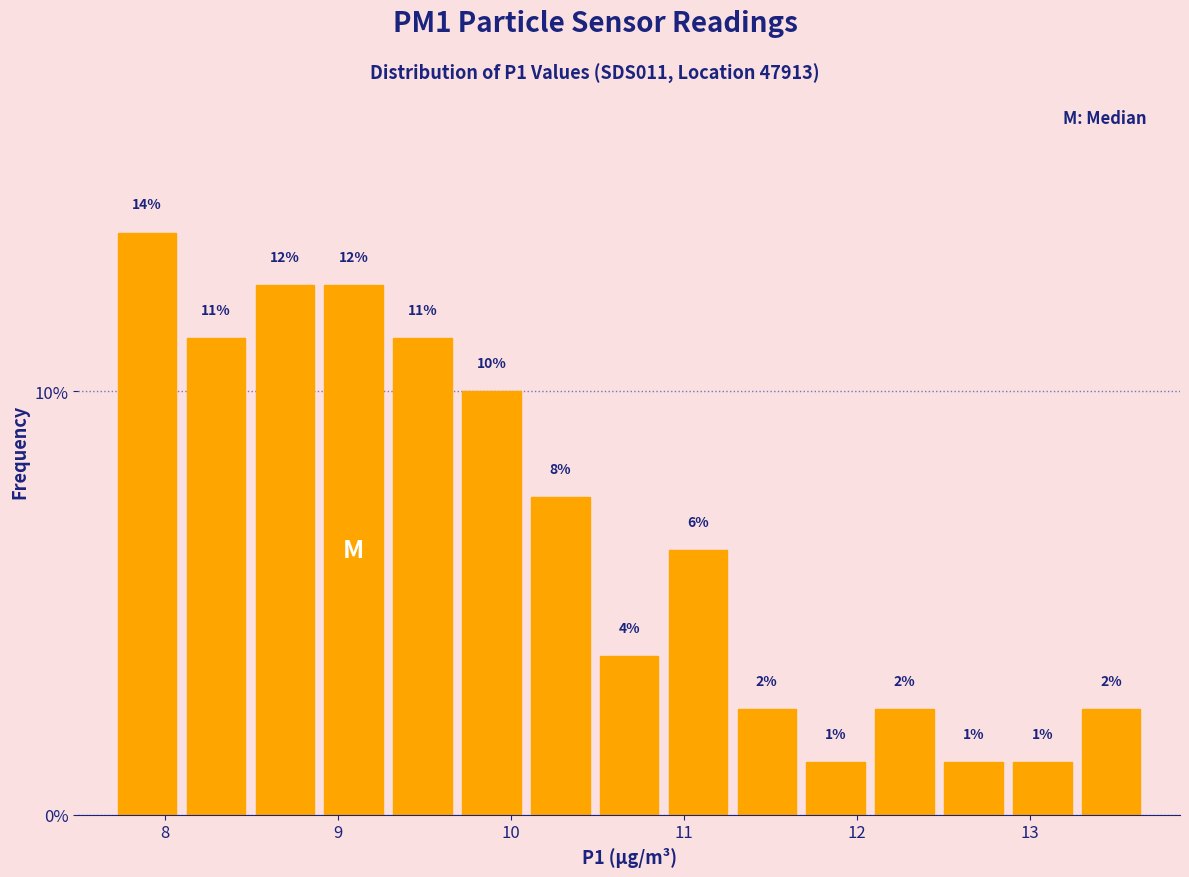

Around what value on the x-axis is the tallest bar? Give the approximate position of its centre, as read against the axis.

7.9